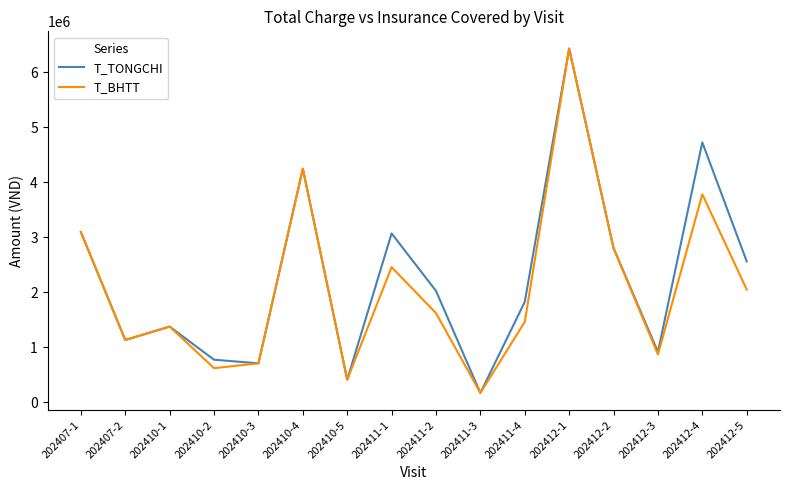

What is the sum of all T_TONGCHI values?

36241768